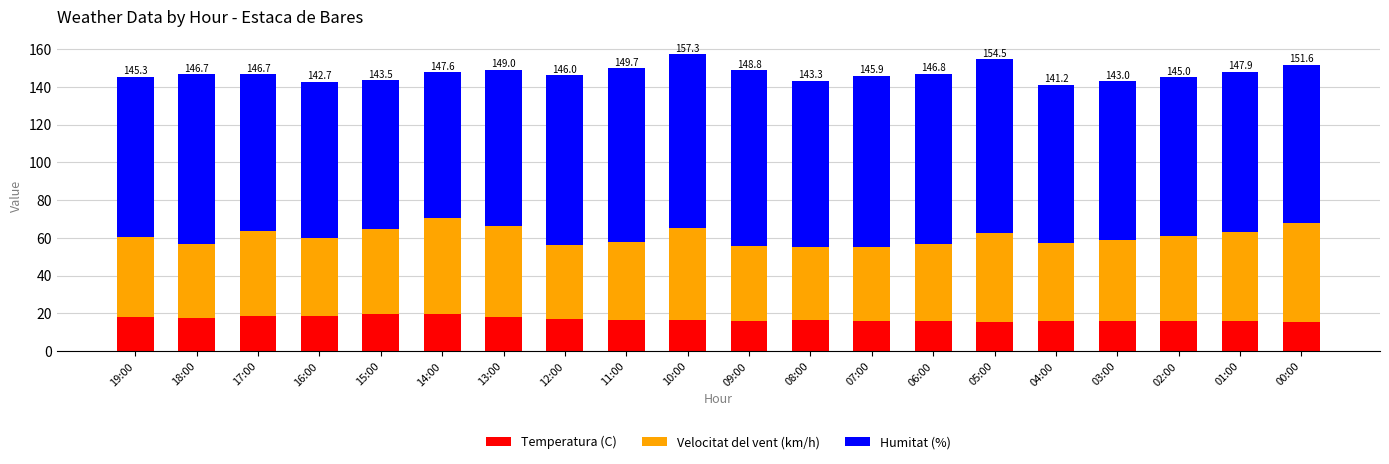

What is the sum of the Temperatura (C) values at 04:00 and 08:00?

32.5